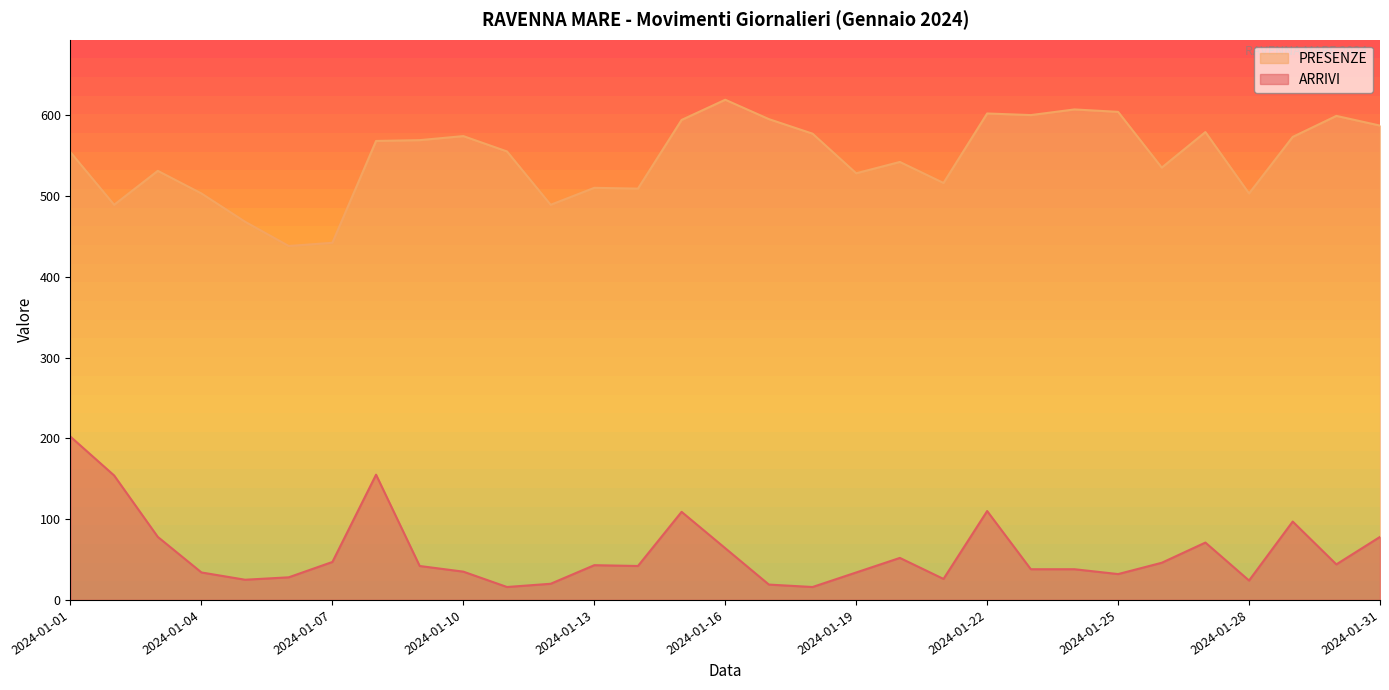

True or false: ARRIVI and PRESENZE cross at least once.

False